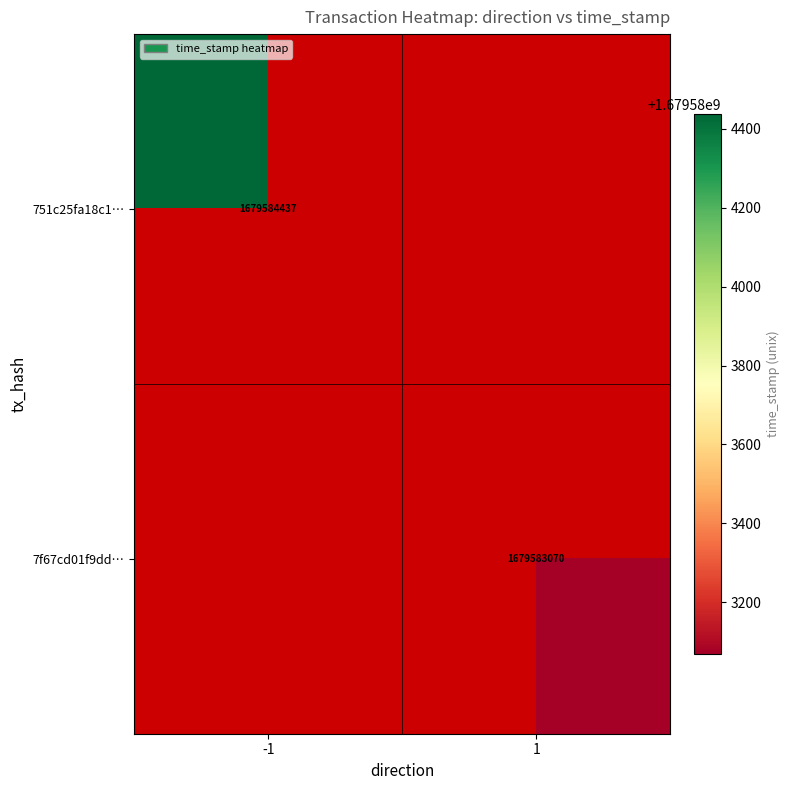

Rank the categories by 7f67cd01f9dd63f3e7b6ccb53668014240eeea8 value from highest to lowest.

1, 0